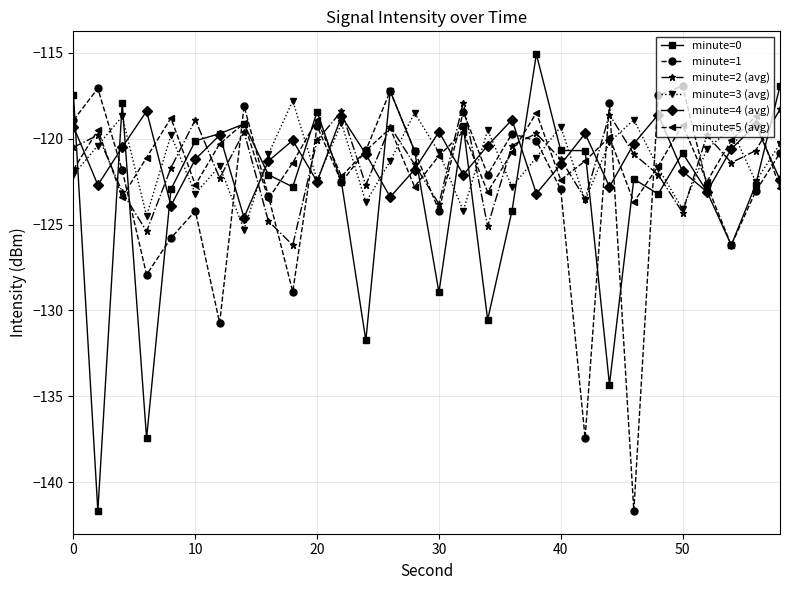

True or false: minute=2 (avg) and minute=4 (avg) intersect in this chart.

True